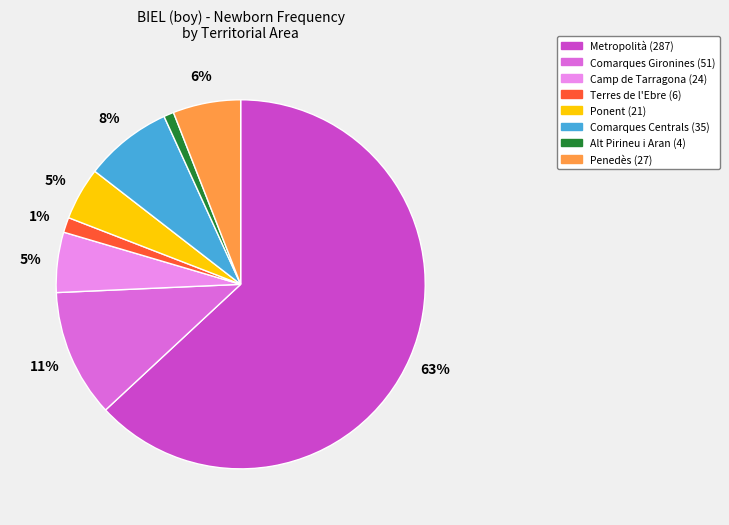

Which slice is the largest?

Metropolità